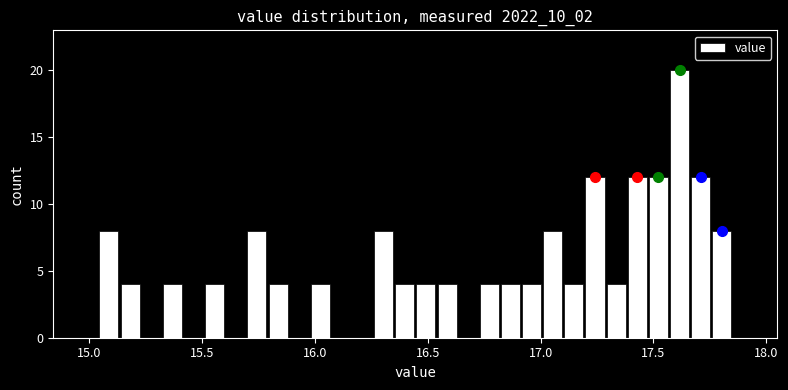

Read against the x-axis, roughly where is the centre of the tallest bar?

17.60